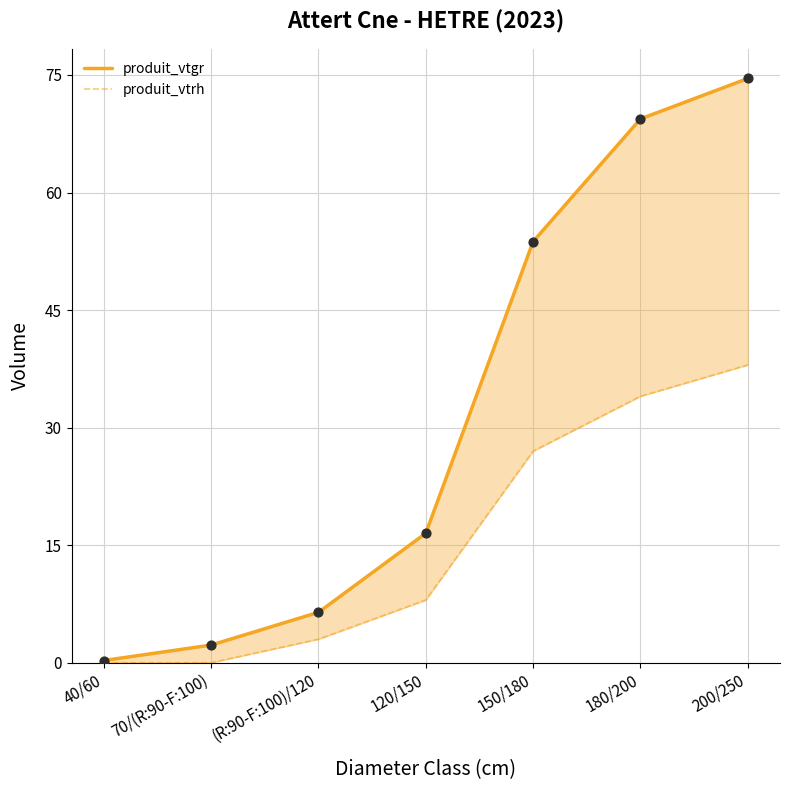

At how many categories does at least one series exceed 0?

7